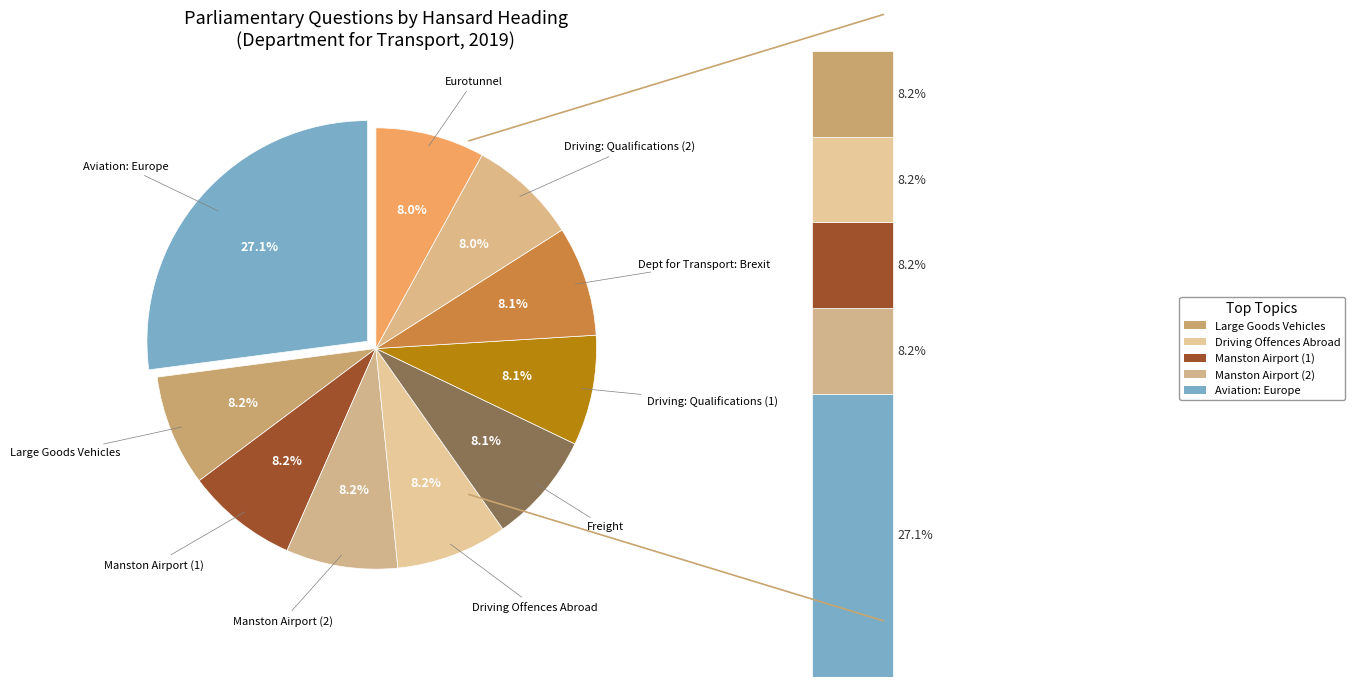

Which slice is the largest?

Aviation: Europe